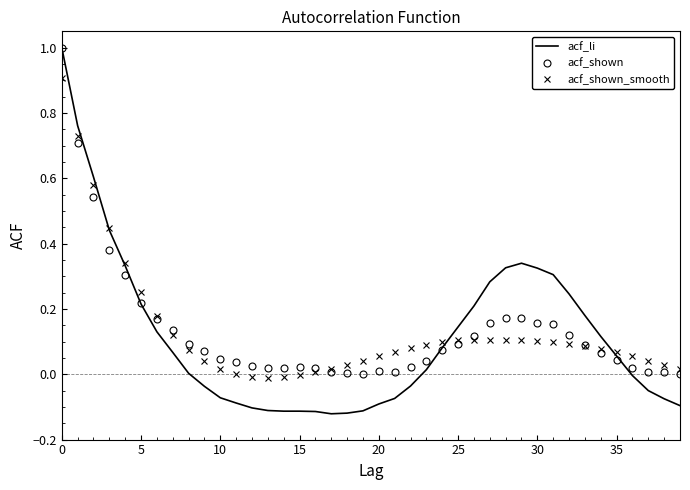

Where is the first local minimum for acf_shown_smooth?

13